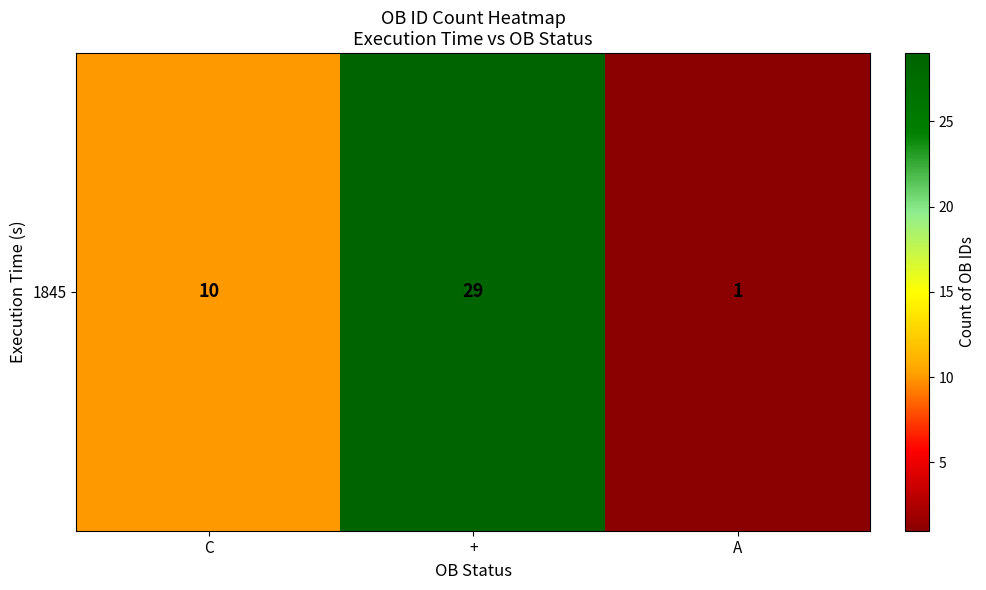

Where does the data first go above 10?

+